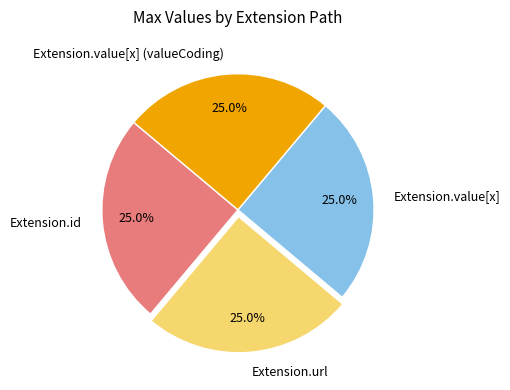

Count the number of slices in the pie.

4